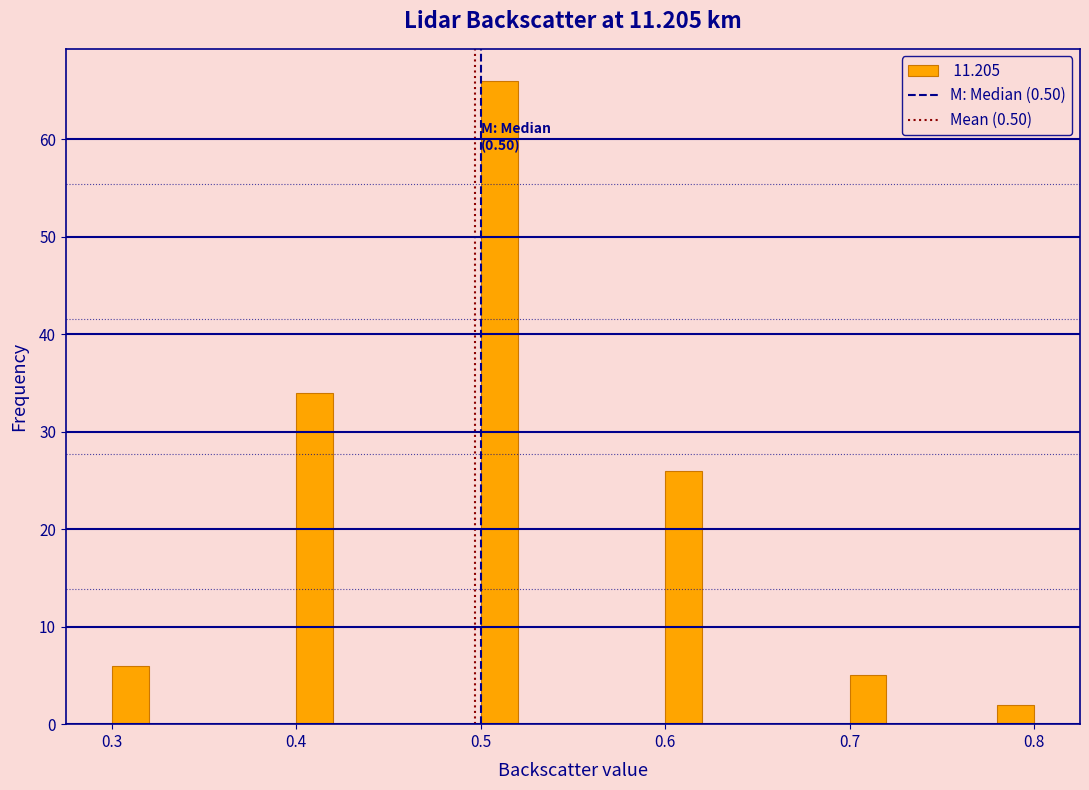

Around what value on the x-axis is the tallest bar? Give the approximate position of its centre, as read against the axis.

0.51